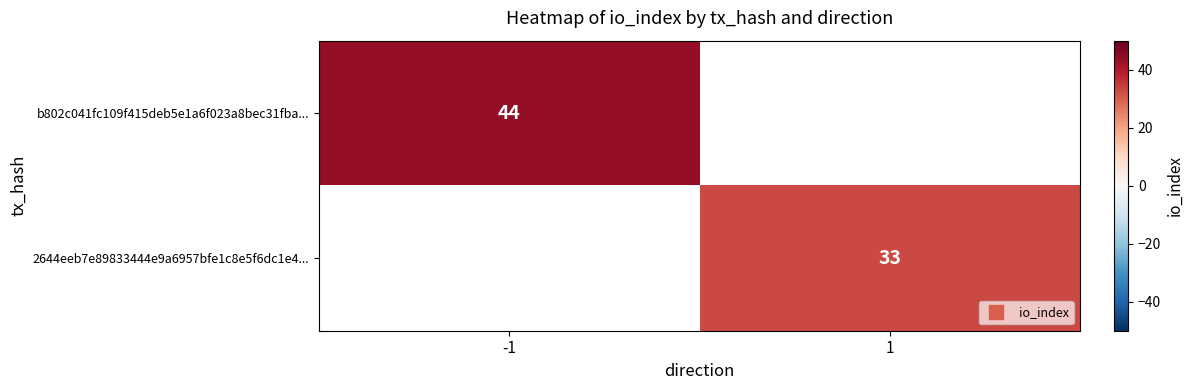

At which label does b802c041fc109f415deb5e1a6f023a8bec31fba... reach its peak?

-1